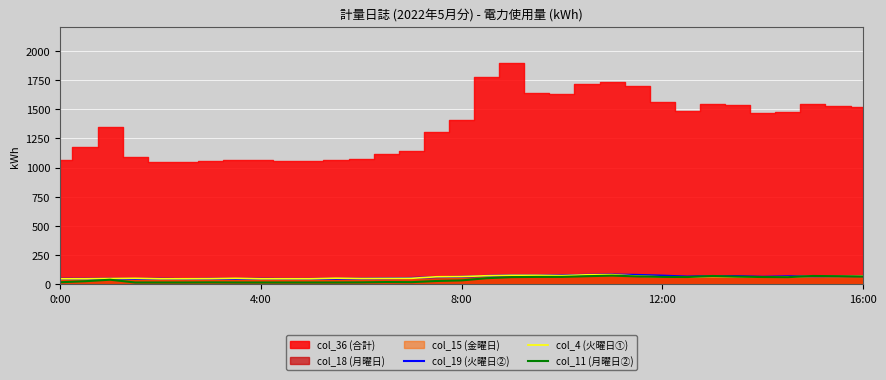

Does the chart display data point markers on the line(s)?

No